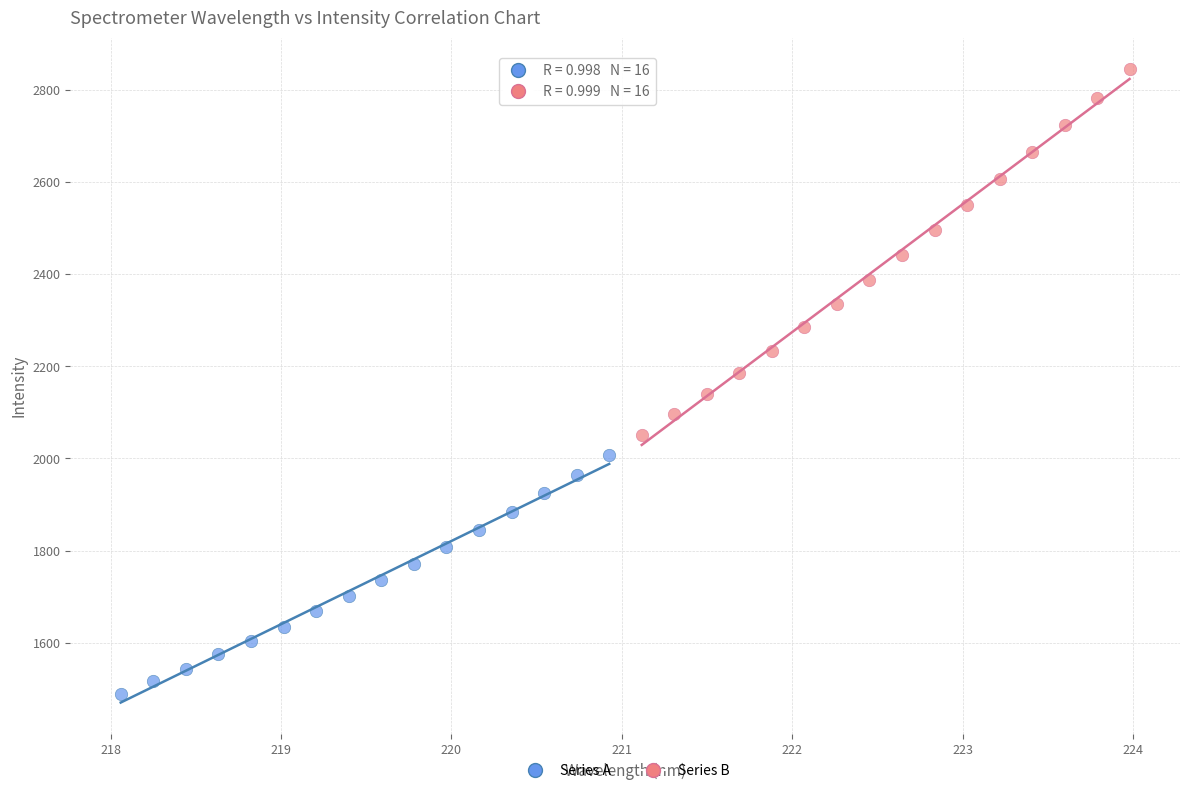

What are all the series names shown in the legend?

Series A, Series B